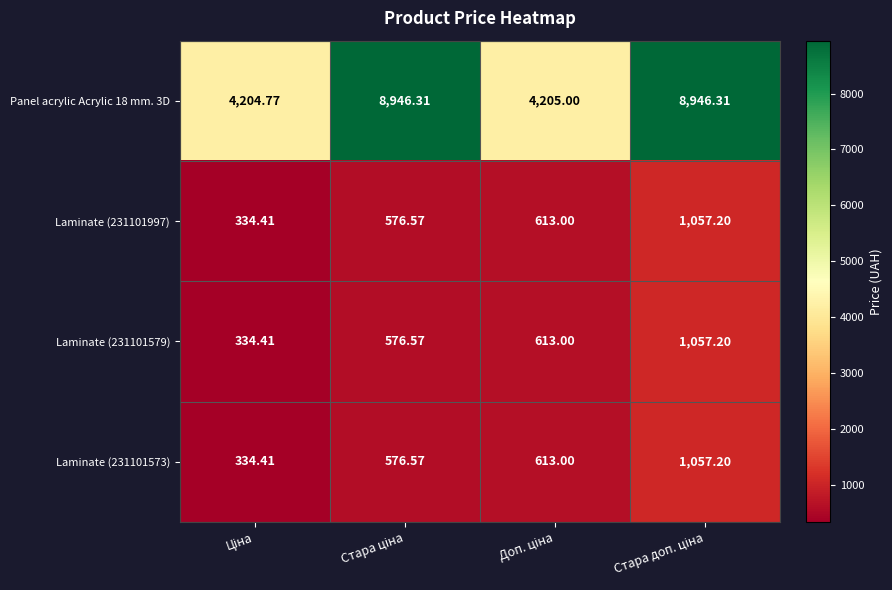

How many data points does each series have?

4